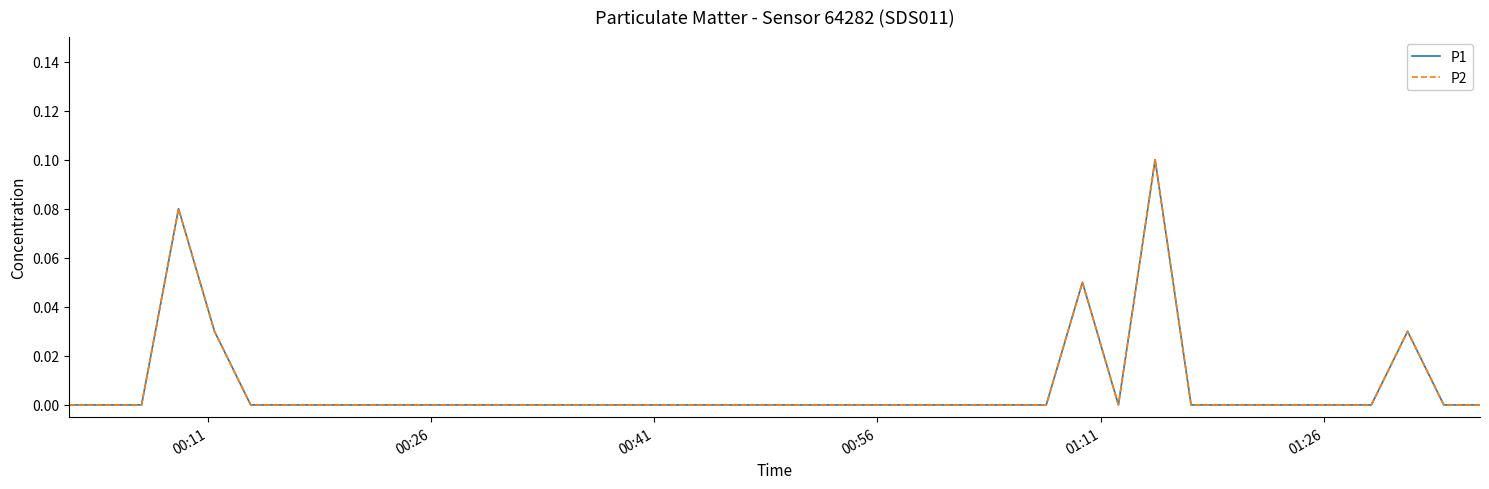

Reading right to left, extract all data points from this chart.

P1: 0.0	0.0	0.0	0.0	0.0	0.0	0.0	0.0	0.0	0.1	0.0	0.1	0.0	0.0	0.0	0.0	0.0	0.0	0.0	0.0	0.0	0.0	0.0	0.0	0.0	0.0	0.0	0.0	0.0	0.0	0.0	0.0	0.0	0.0	0.0	0.0	0.1	0.0	0.0	0.0
P2: 0.0	0.0	0.0	0.0	0.0	0.0	0.0	0.0	0.0	0.1	0.0	0.1	0.0	0.0	0.0	0.0	0.0	0.0	0.0	0.0	0.0	0.0	0.0	0.0	0.0	0.0	0.0	0.0	0.0	0.0	0.0	0.0	0.0	0.0	0.0	0.0	0.1	0.0	0.0	0.0